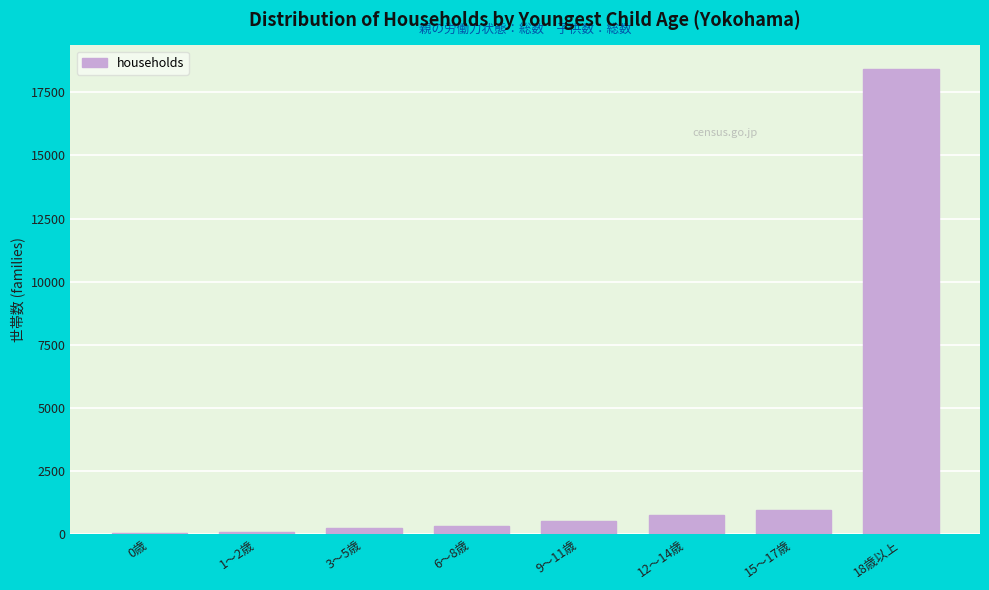

The value at 12～14歳 is 741. True or false?

True